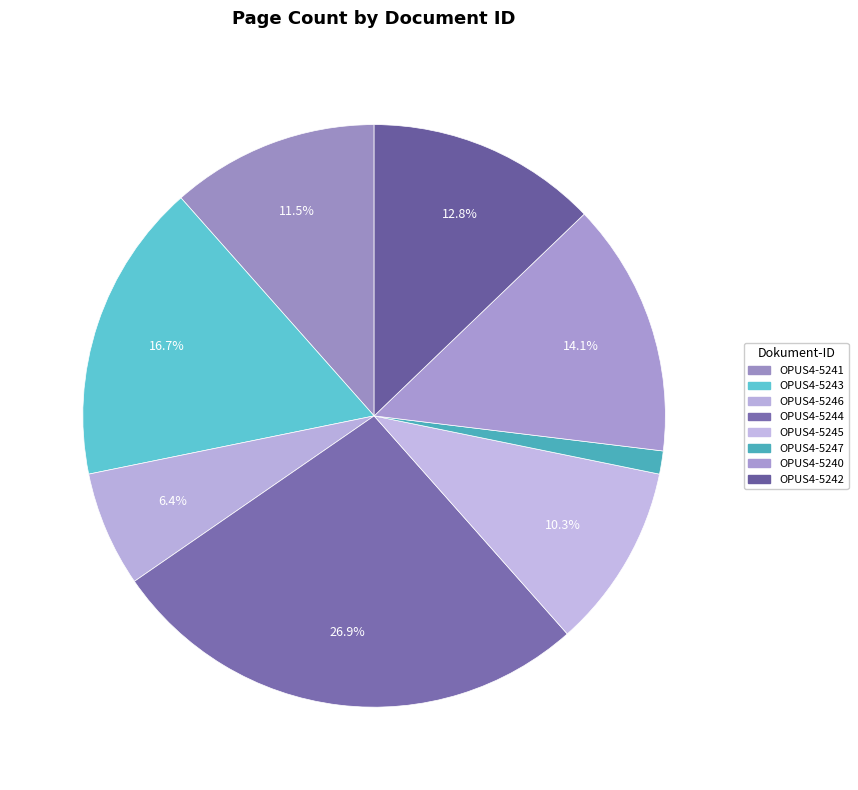

Approximately how many times larger is the value at OPUS4-5246 compared to OPUS4-5244?

0.2